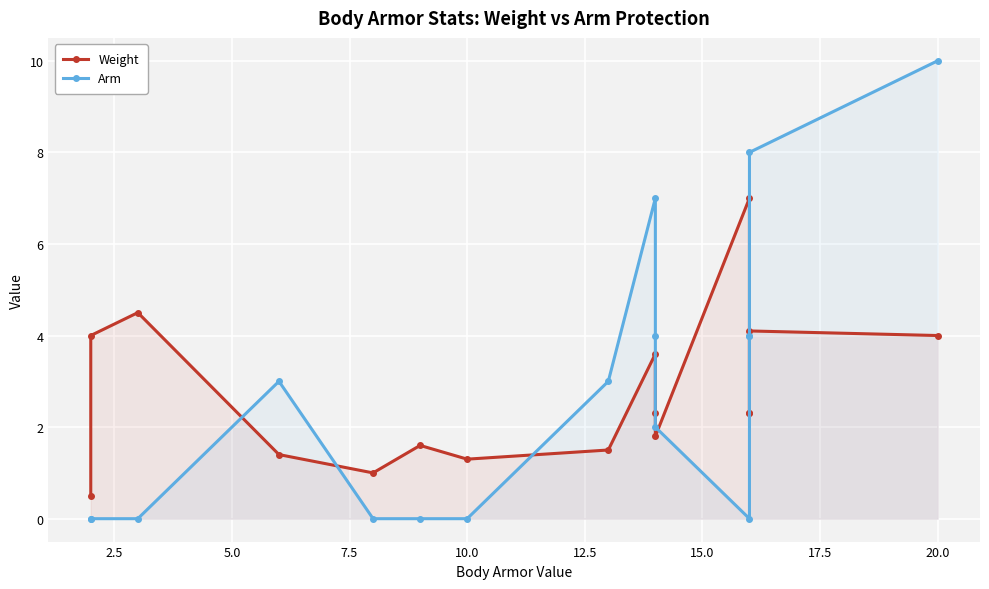

After their last crossing, which series has the higher values: Arm or Weight?

Arm